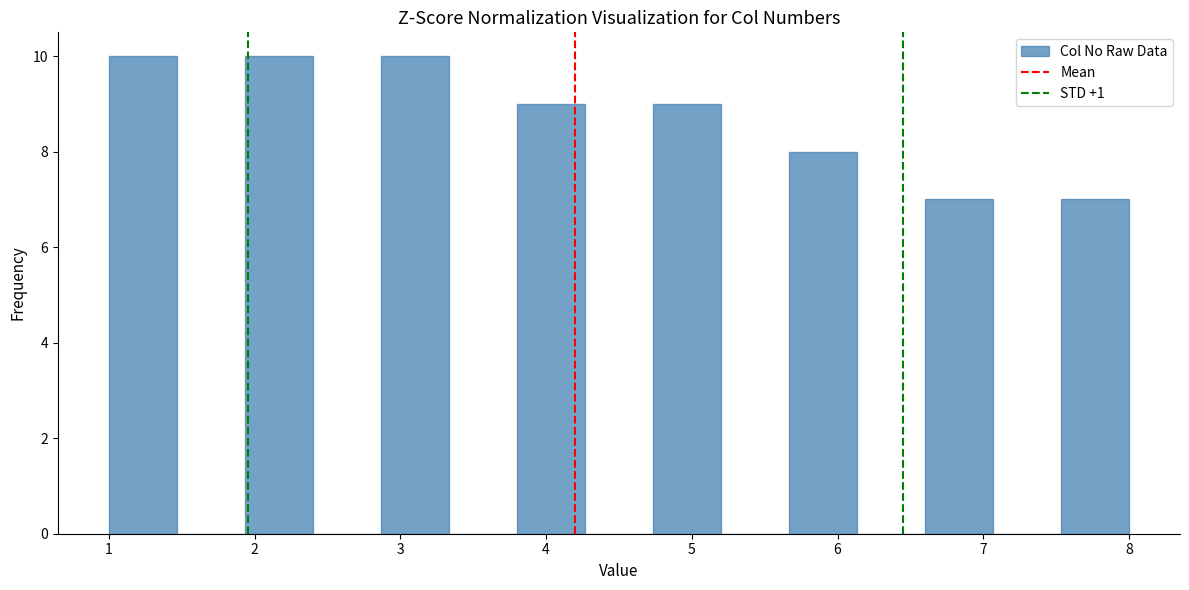

Reading left to right, list every bar in this chart as the range it spans on the x-axis followed by its height. Neither the bar edges nor the heights are printed on the chart, so give them approximately, as read against the axes.

1.0 to 1.5: 10
1.5 to 1.9: 0
1.9 to 2.4: 10
2.4 to 2.9: 0
2.9 to 3.3: 10
3.3 to 3.8: 0
3.8 to 4.3: 9
4.3 to 4.7: 0
4.7 to 5.2: 9
5.2 to 5.7: 0
5.7 to 6.1: 8
6.1 to 6.6: 0
6.6 to 7.1: 7
7.1 to 7.5: 0
7.5 to 8.0: 7